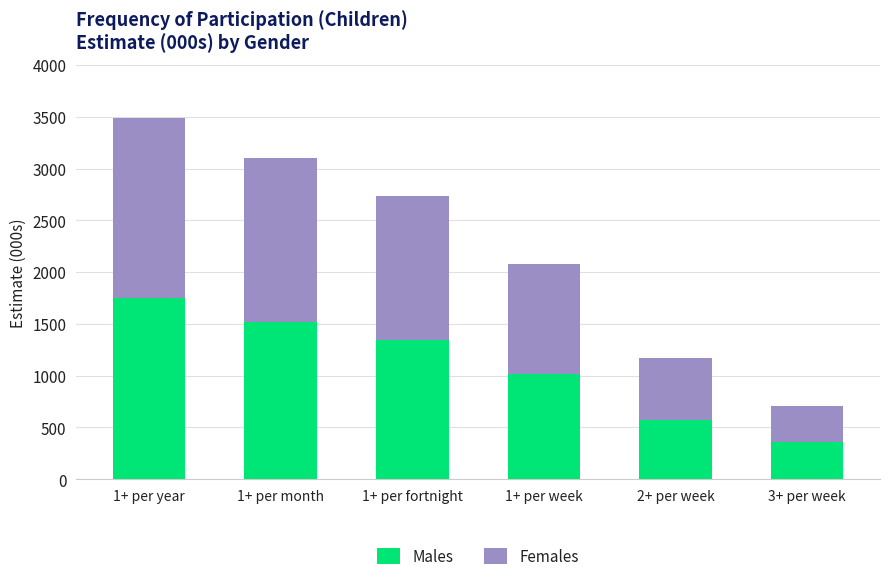

Rank the categories by Males value from lowest to highest.

3+ per week, 2+ per week, 1+ per week, 1+ per fortnight, 1+ per month, 1+ per year